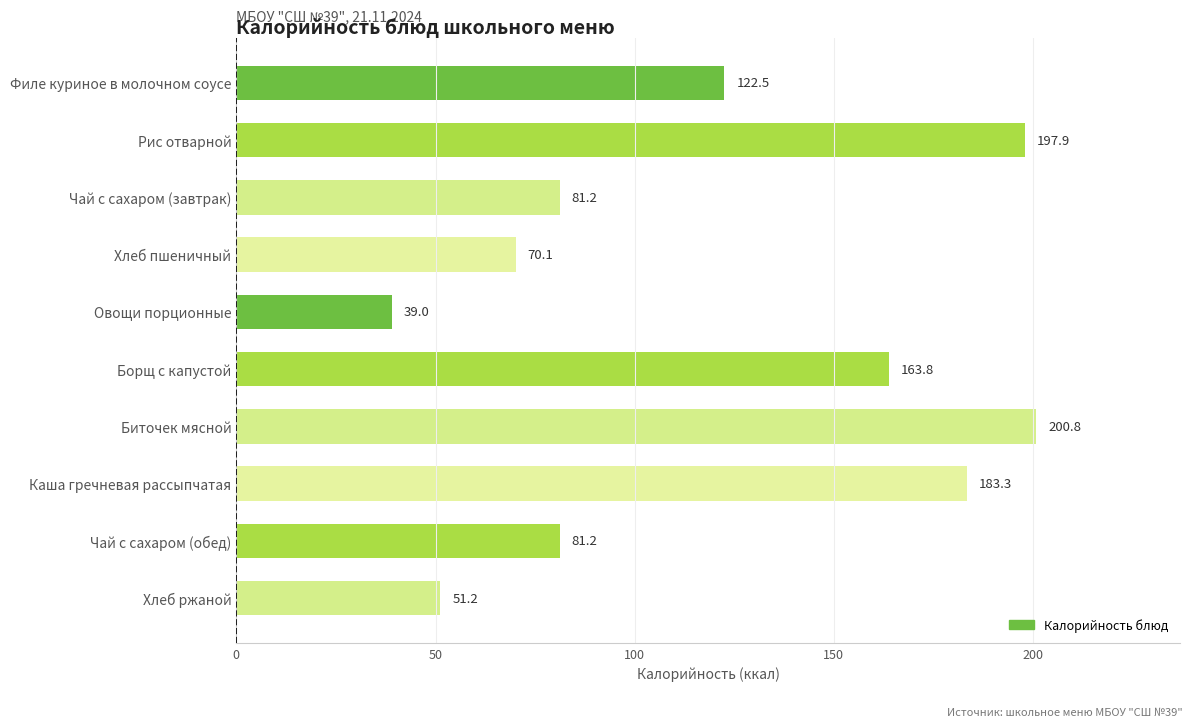

What is the difference between the maximum and minimum values?

161.8